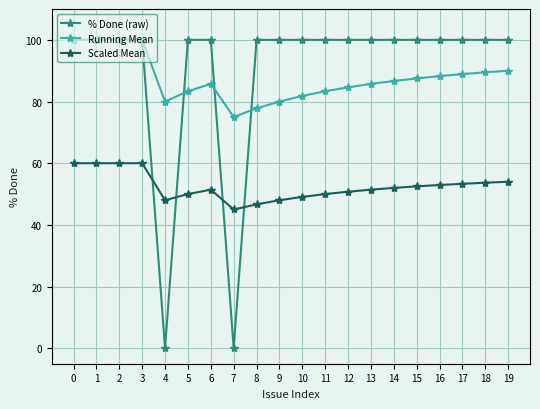

What is the spread (max minus min) of values at 5?

50.0